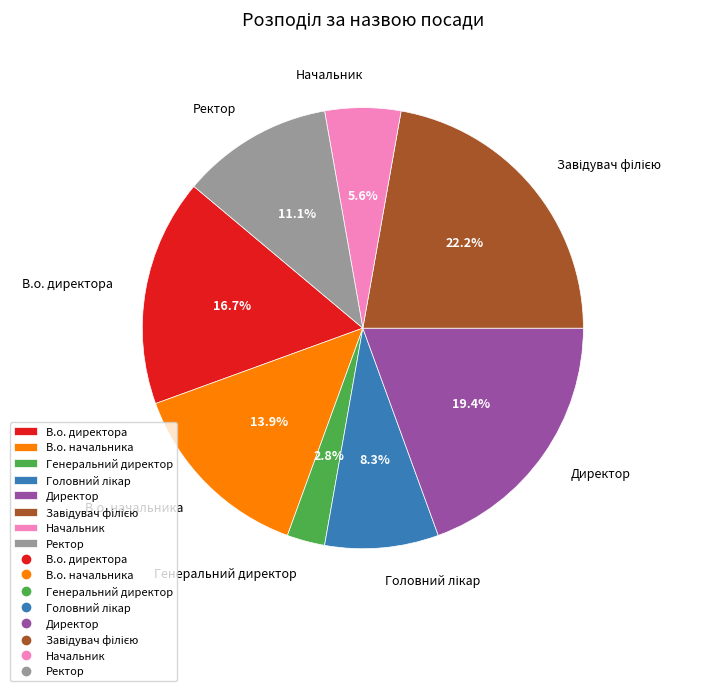

To the nearest percent, what is the difference between the Генеральний директор and Начальник slice percentages?

3%